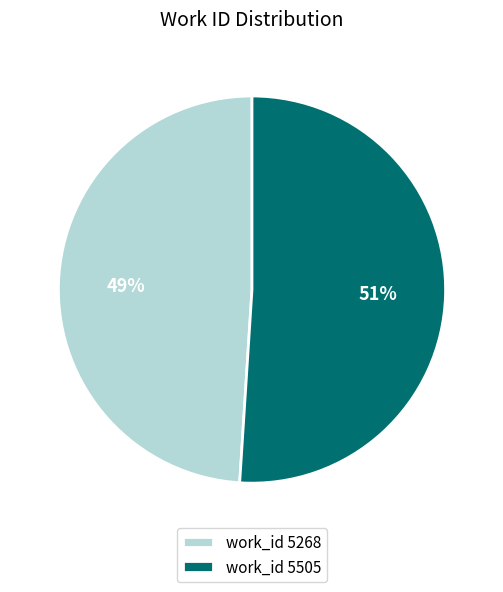

How many slices are in this pie chart?

2